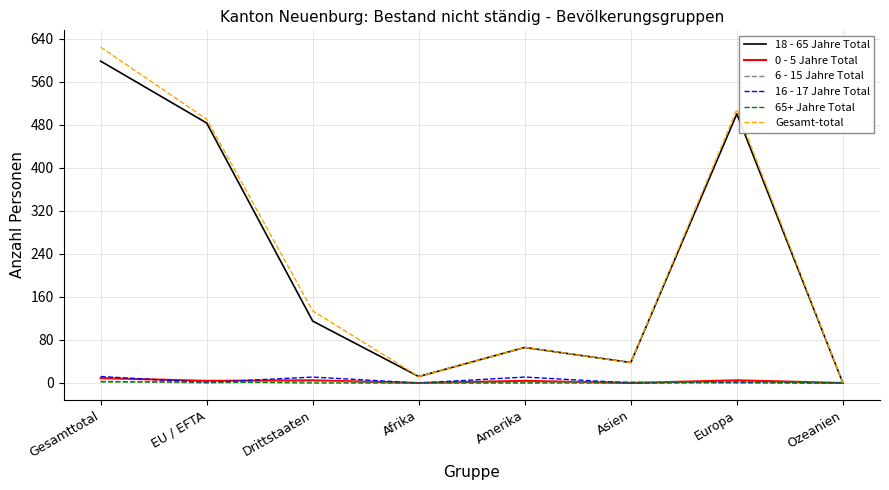

Which series has the largest range (max minus min)?

Gesamt-total